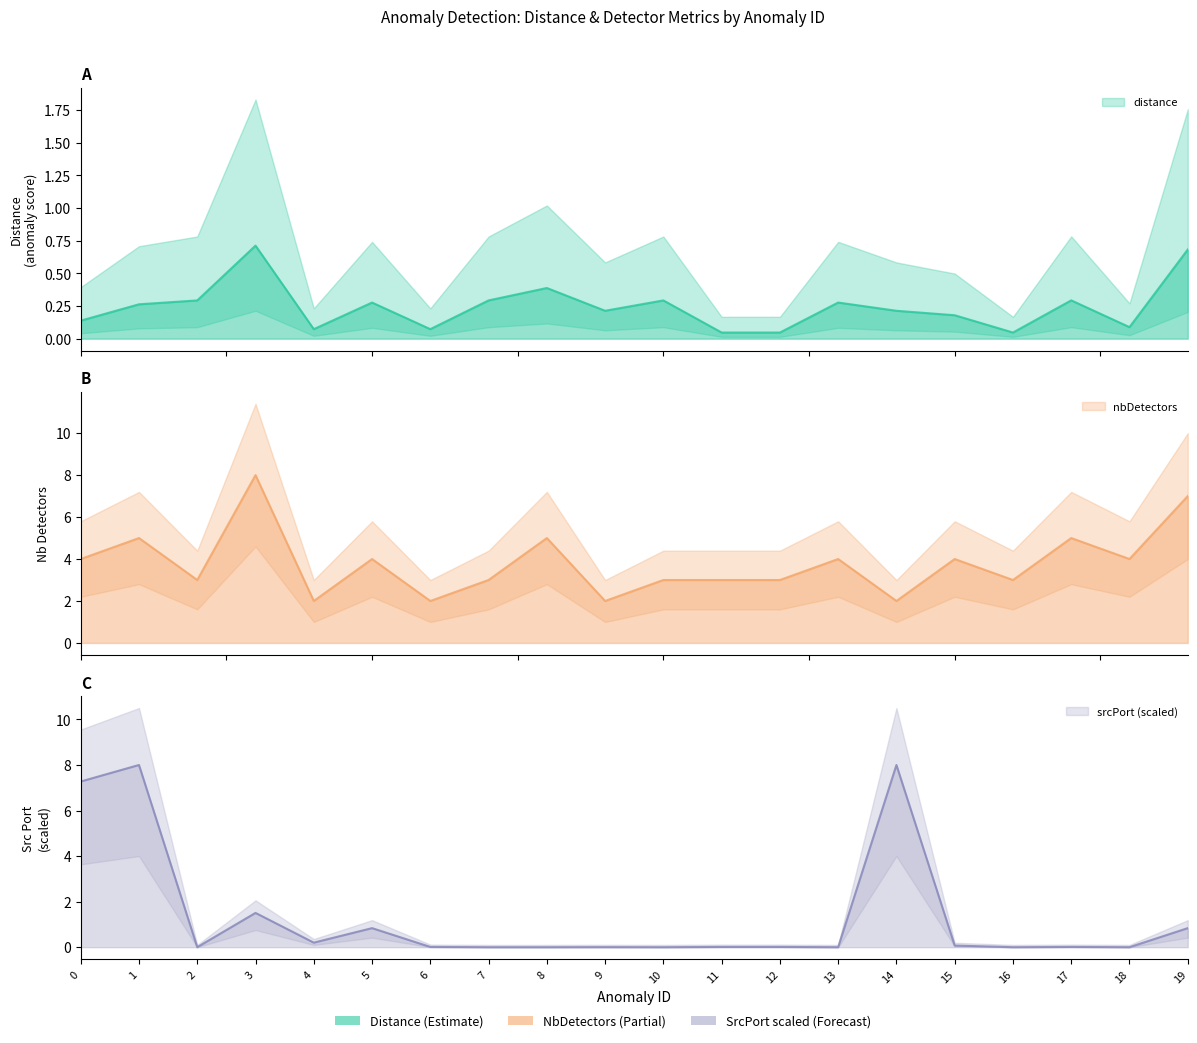

What is the minimum value for nbDetectors?

2.0